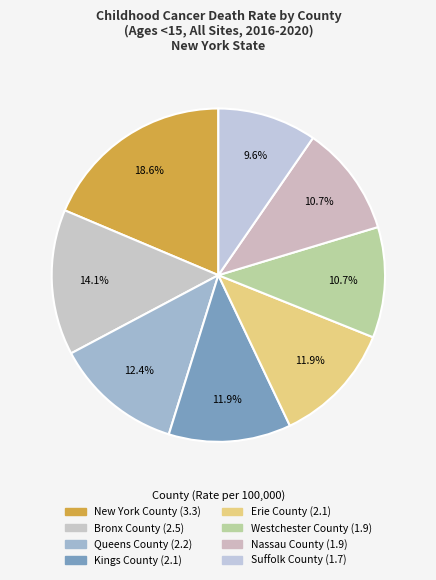

How many segments does this pie chart have?

8